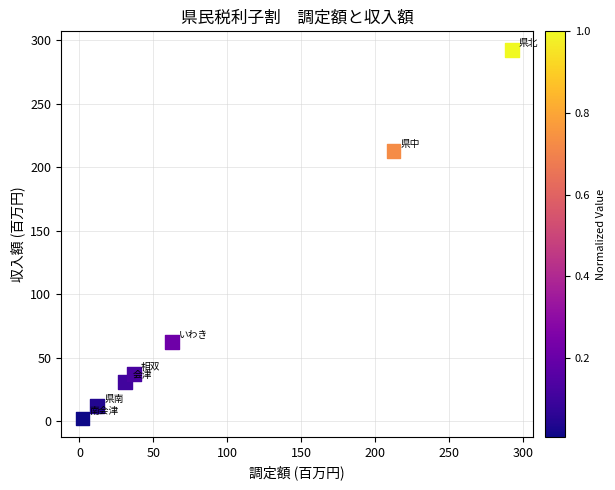

What is the average Y value?

92.8